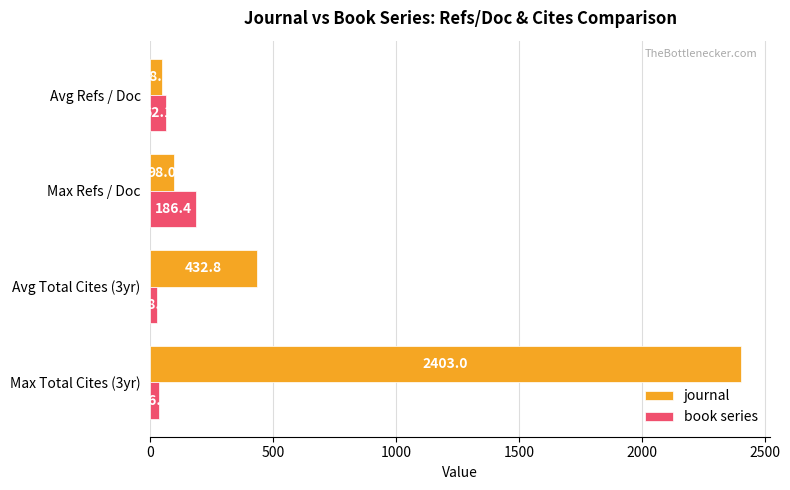

At how many categories does at least one series exceed 1656?

1